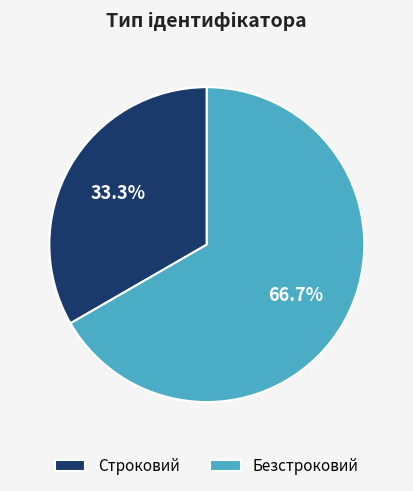

Rank the categories by value from highest to lowest.

Безстроковий, Строковий